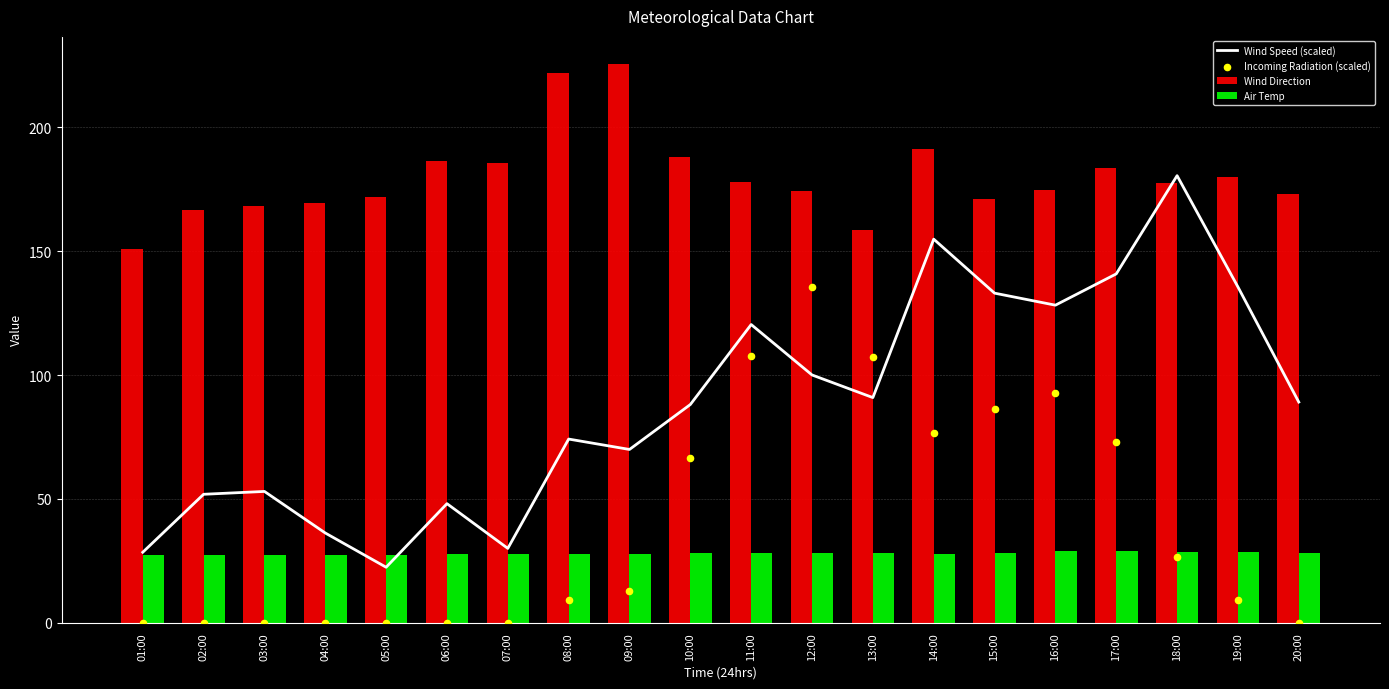

What is the total value across all series at 13:00?

384.8